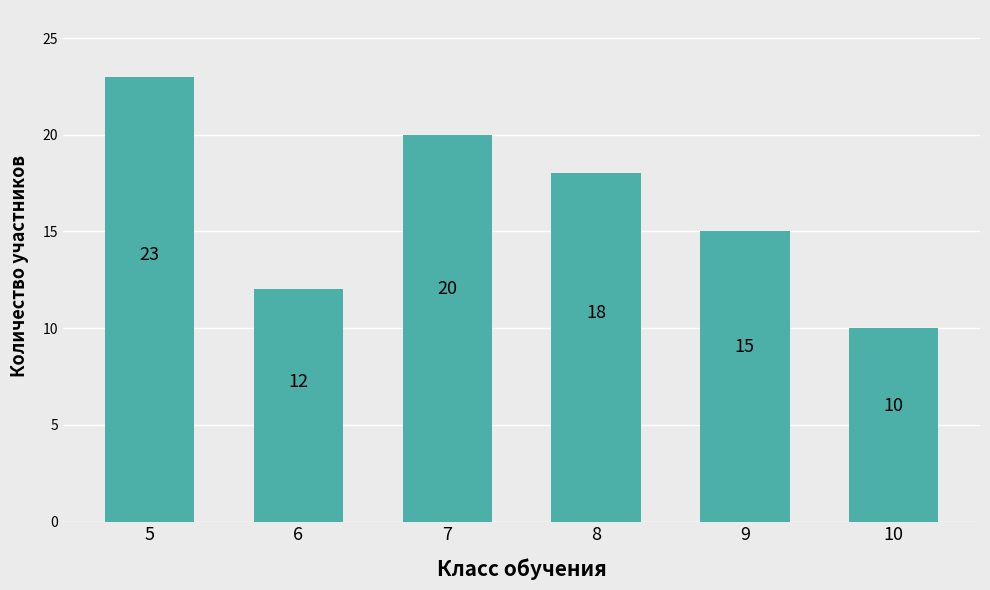

Where does the data first go above 18?

5